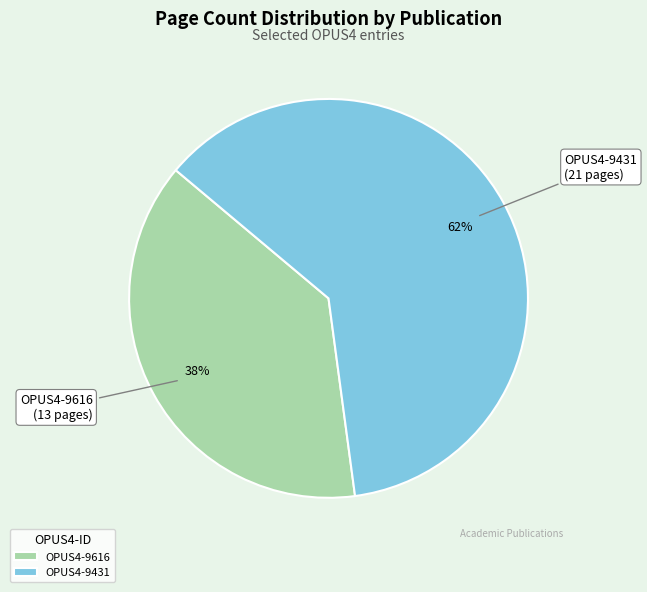

True or false: OPUS4-9616 accounts for 38% of the total.

True